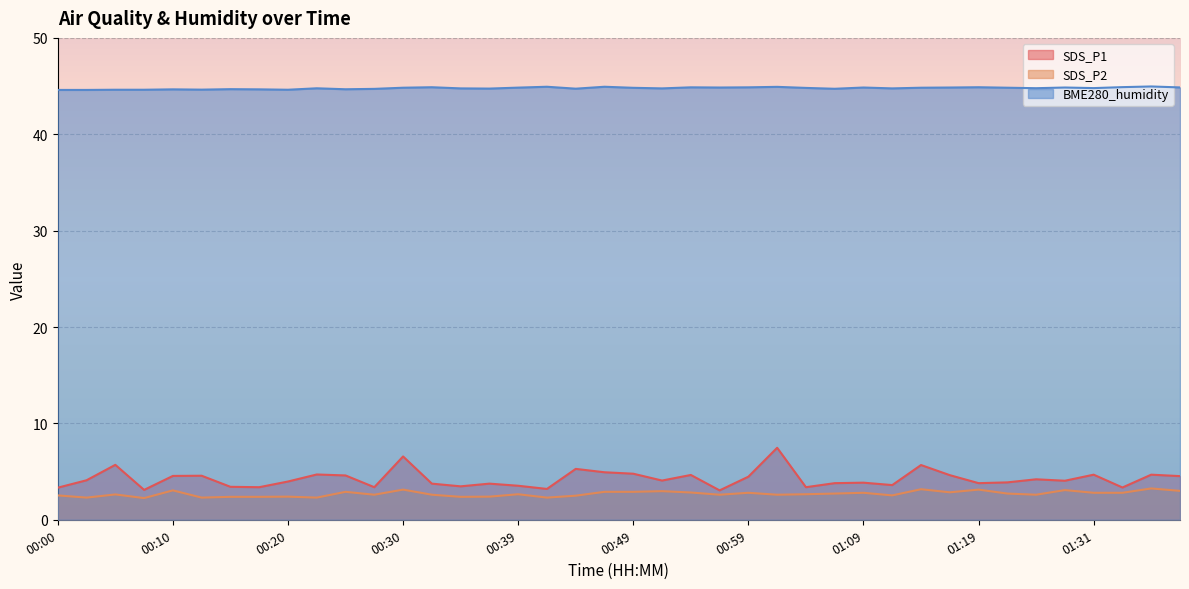

At which category does SDS_P2 reach its first local valley?

00:02